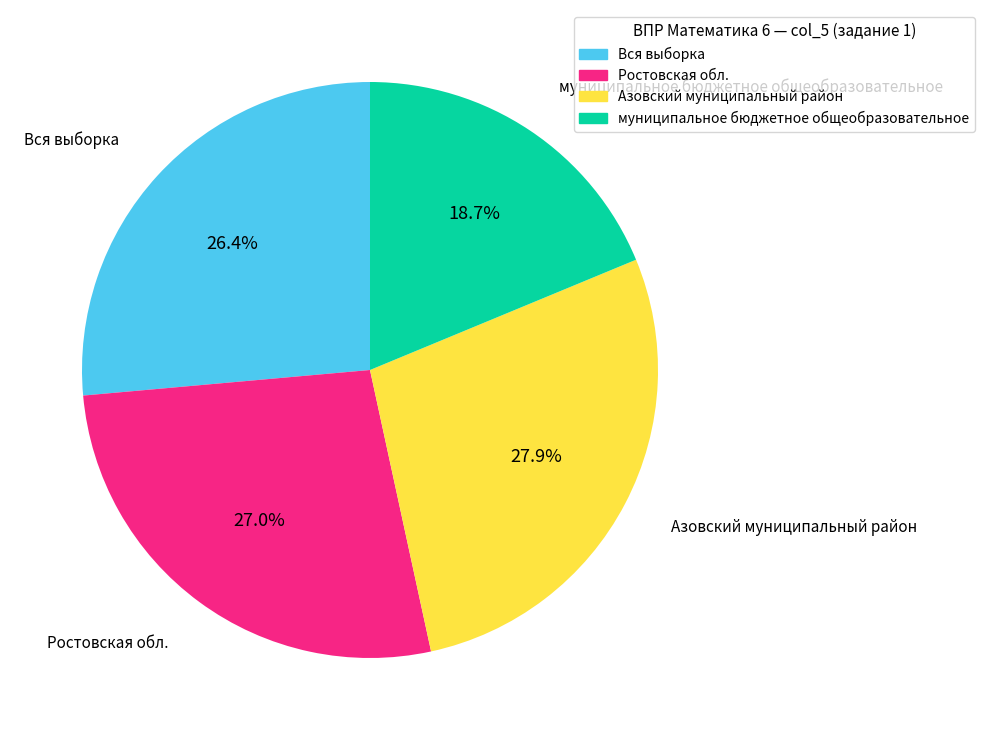

Which slice is the smallest?

муниципальное бюджетное общеобразовательное